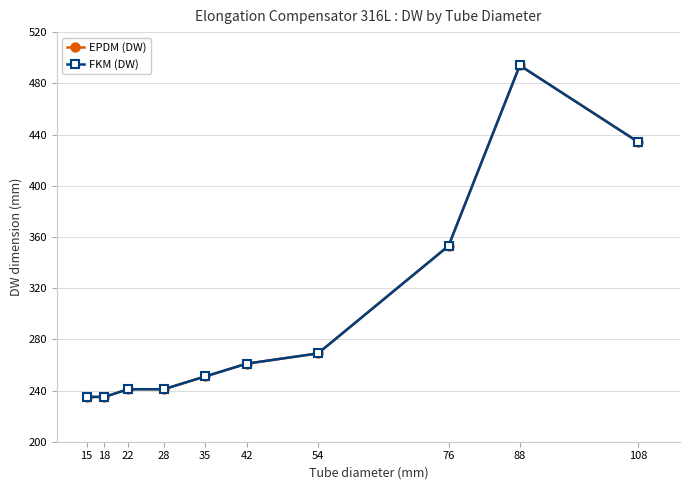

At which category is the sum across all series the highest?

88